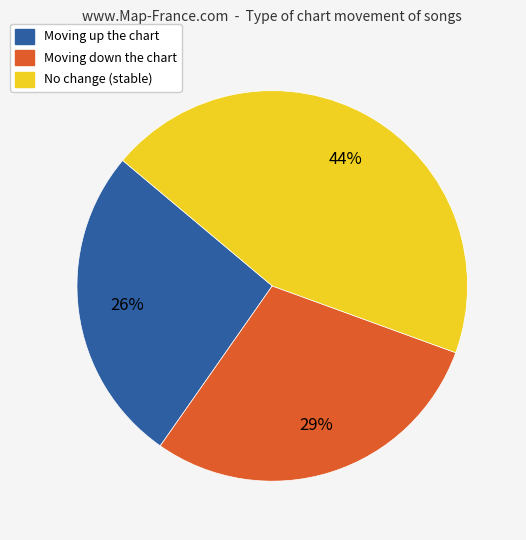

To the nearest percent, what is the average slice percentage?

33%